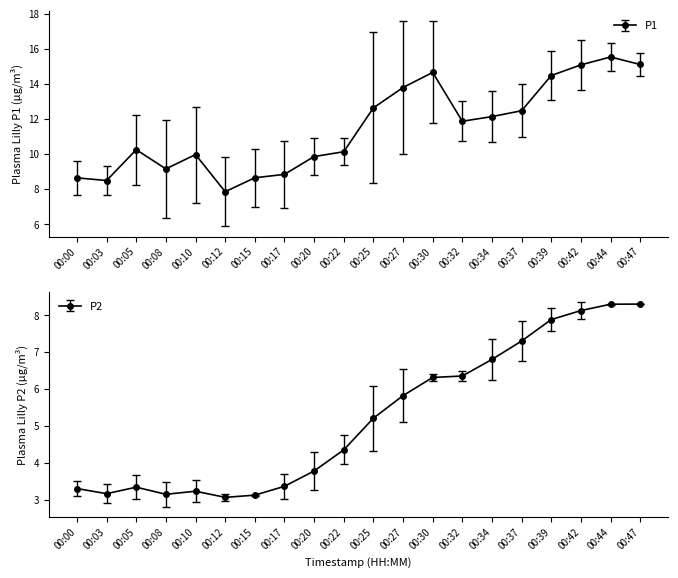

What is the ratio of the value at 00:44 to the value at 00:37?

1.1